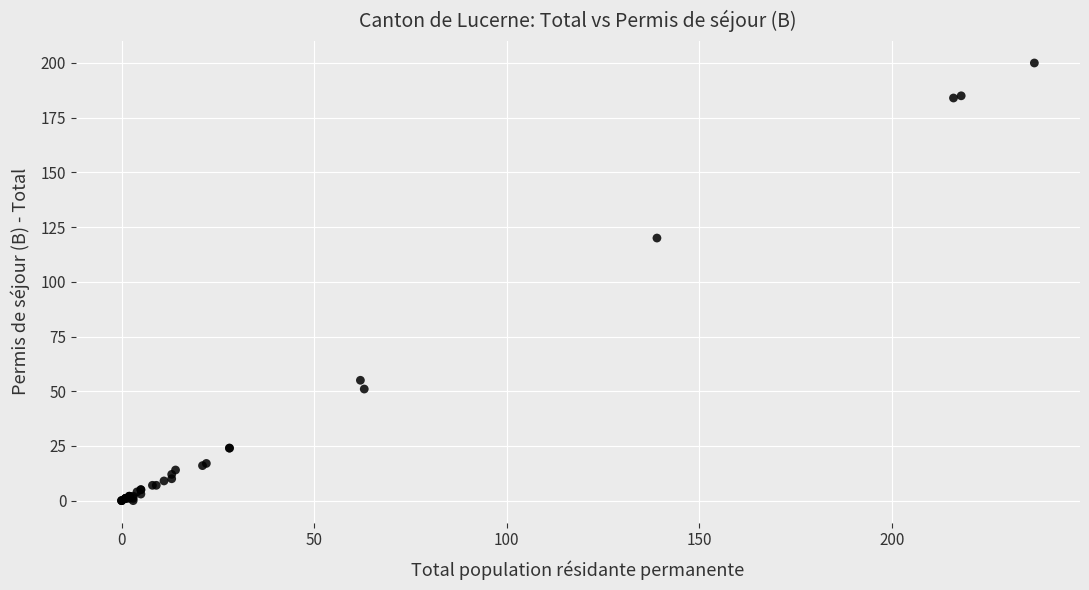

What Y value in the scatter plot is closest to 100?

120